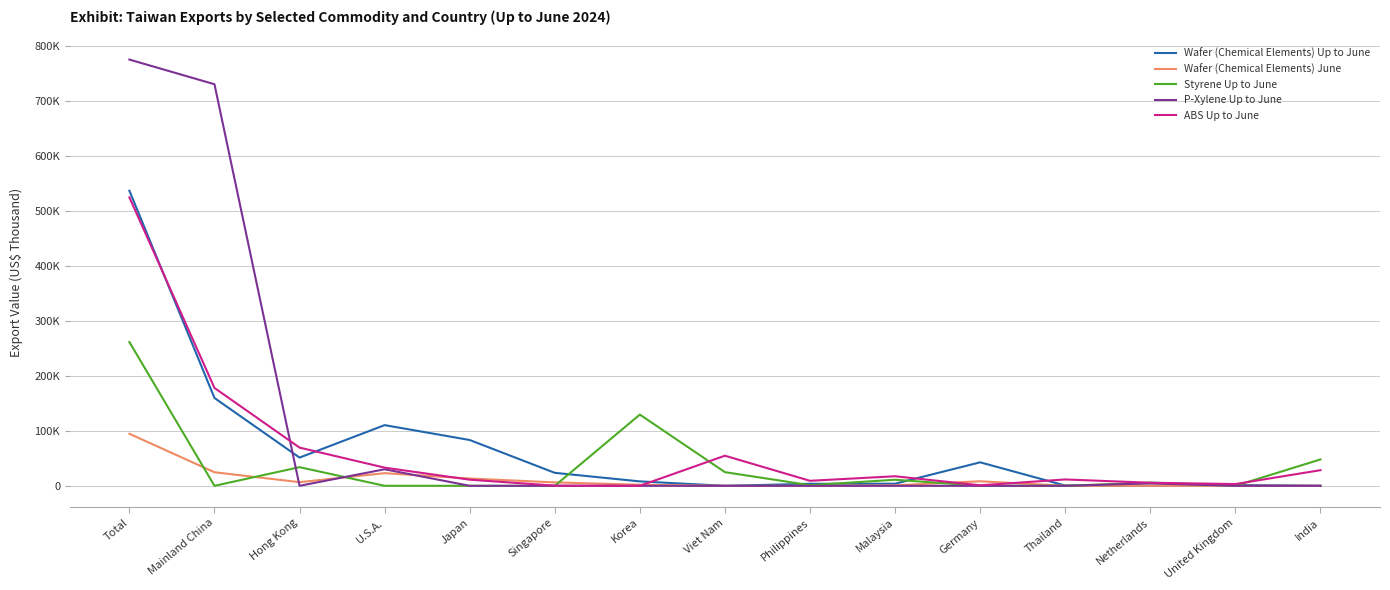

Where does the ABS Up to June series first go above 11576?

Total